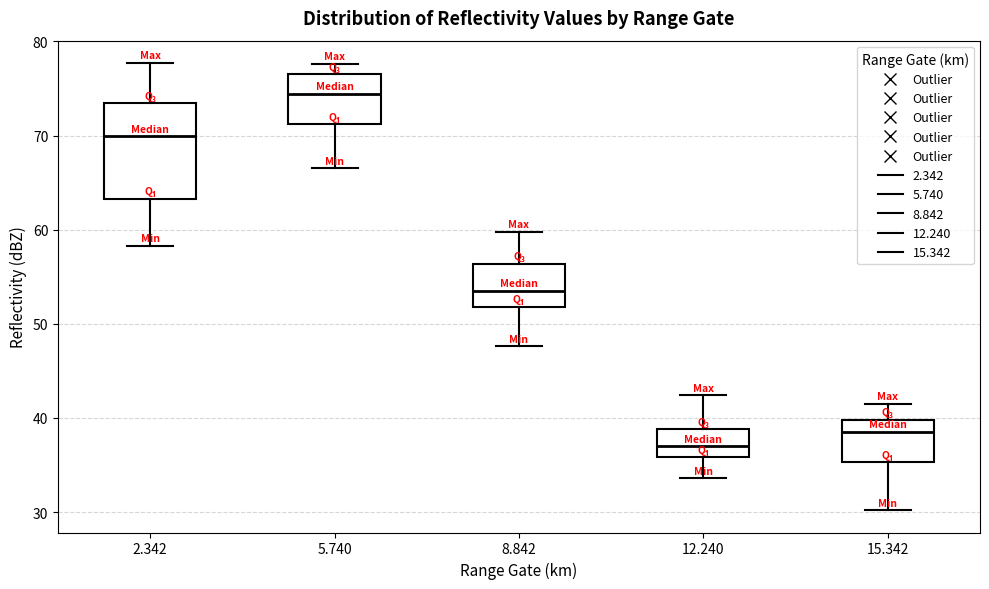

Reading left to right, transcribe this box plot: for each box, give where its median line is, the range the box spans, and where its two whiskers end, as read against the y-axis. The values are not printed on the chart, so give them approximately, as read against the axis.

2.342: median 70, box 63 to 73, whiskers 58 to 78
5.740: median 74, box 71 to 77, whiskers 67 to 78
8.842: median 54, box 52 to 56, whiskers 48 to 60
12.240: median 37, box 36 to 39, whiskers 34 to 42
15.342: median 39, box 35 to 40, whiskers 30 to 42